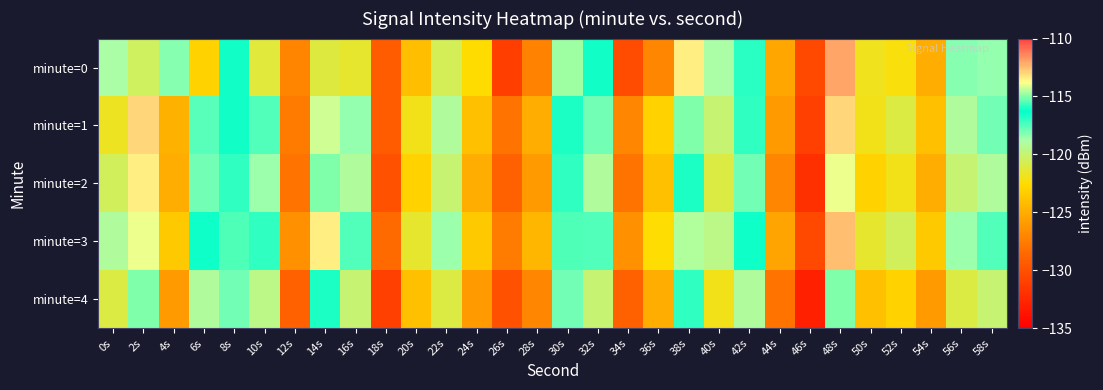

How many distinct data groups are displayed?

5